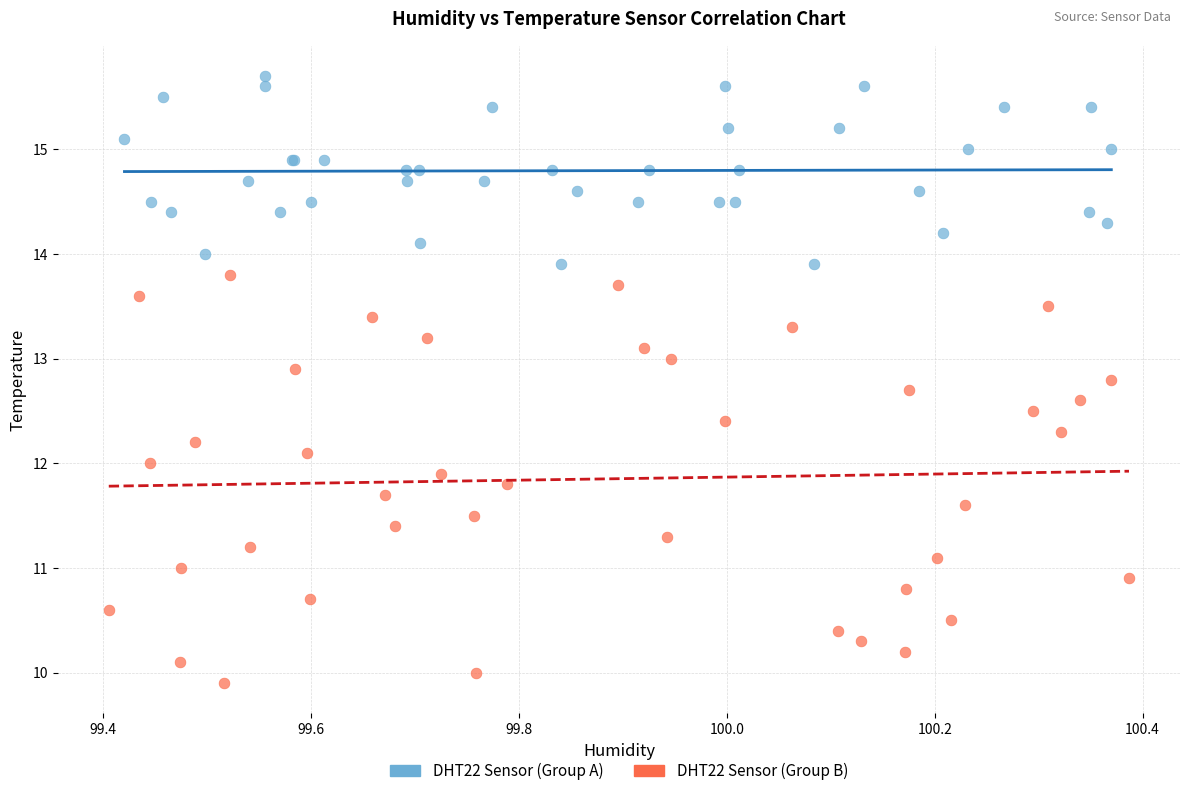

Which series reaches the maximum Y coordinate?

DHT22 Sensor (Group A)